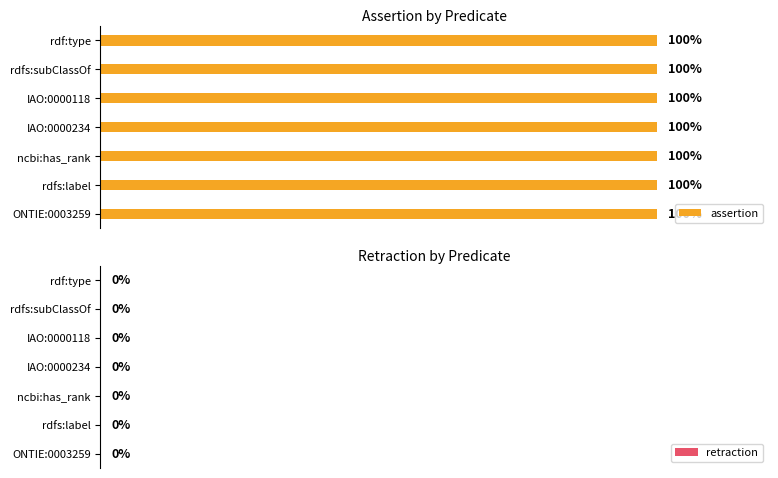

What are all the series names shown in the legend?

assertion, retraction